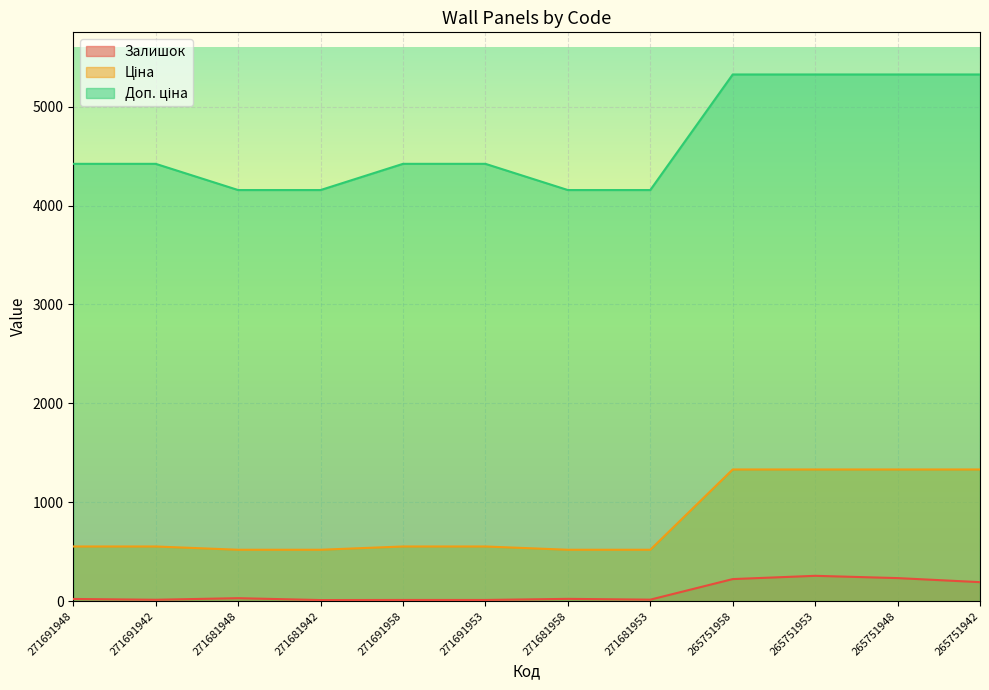

Rank the series by their maximum value, from highest to lowest.

Доп. ціна, Ціна, Залишок